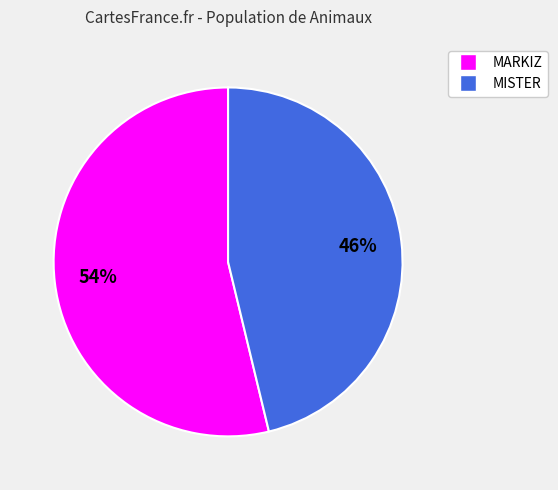

Which category has the biggest portion of the pie?

MARKIZ